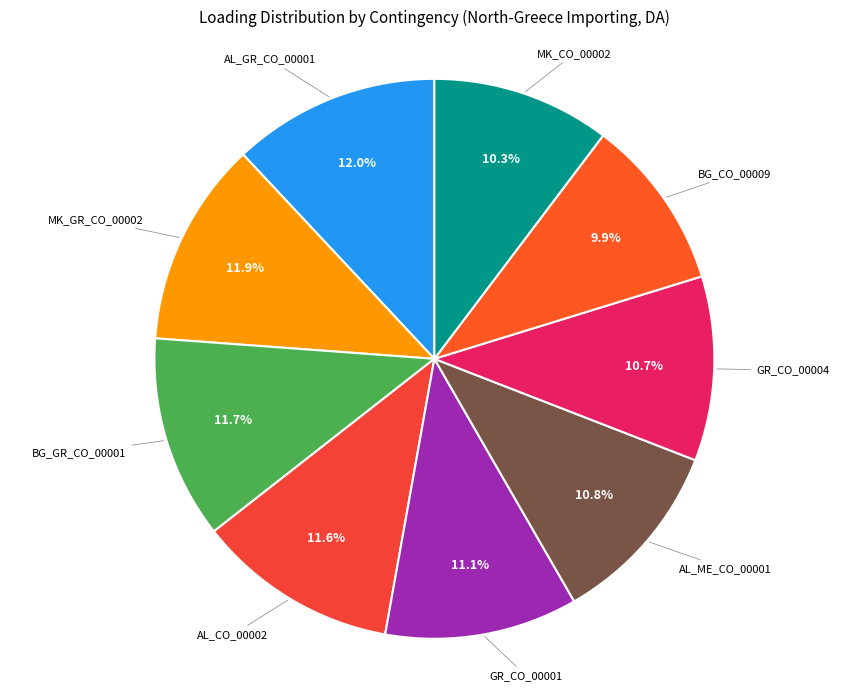

To the nearest percent, what is the difference between the largest and smallest slice percentages?

2%